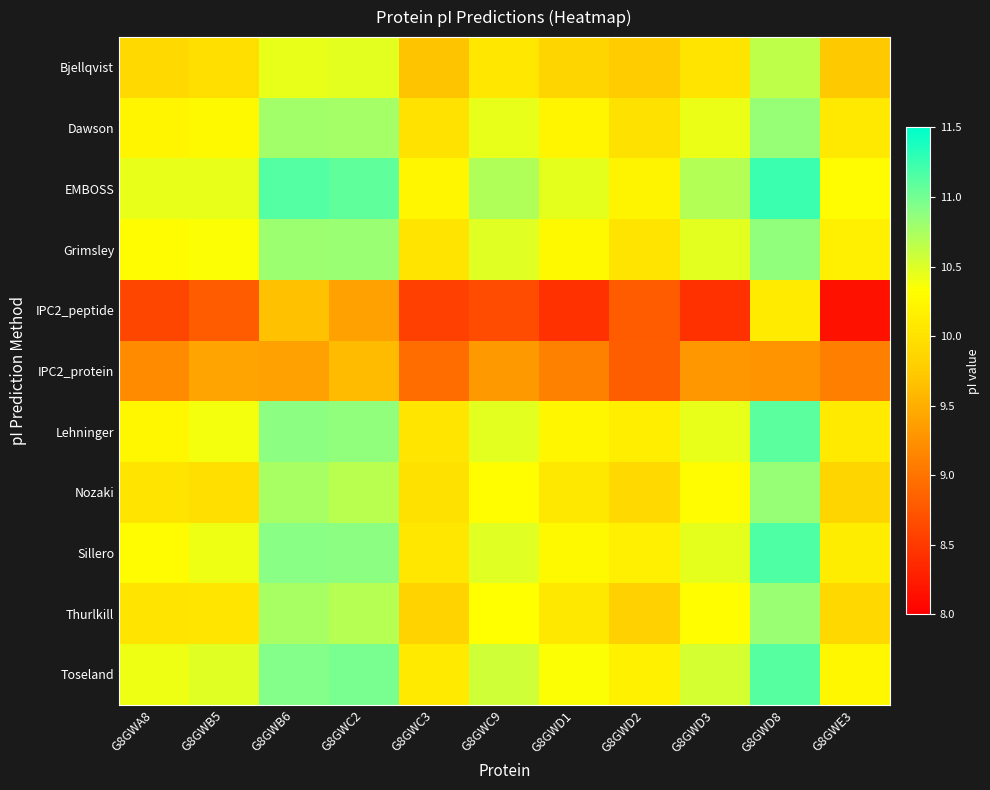

Rank the series by their maximum value, from highest to lowest.

EMBOSS, Sillero, Toseland, Lehninger, Grimsley, Dawson, Nozaki, Thurlkill, Bjellqvist, IPC2_peptide, IPC2_protein